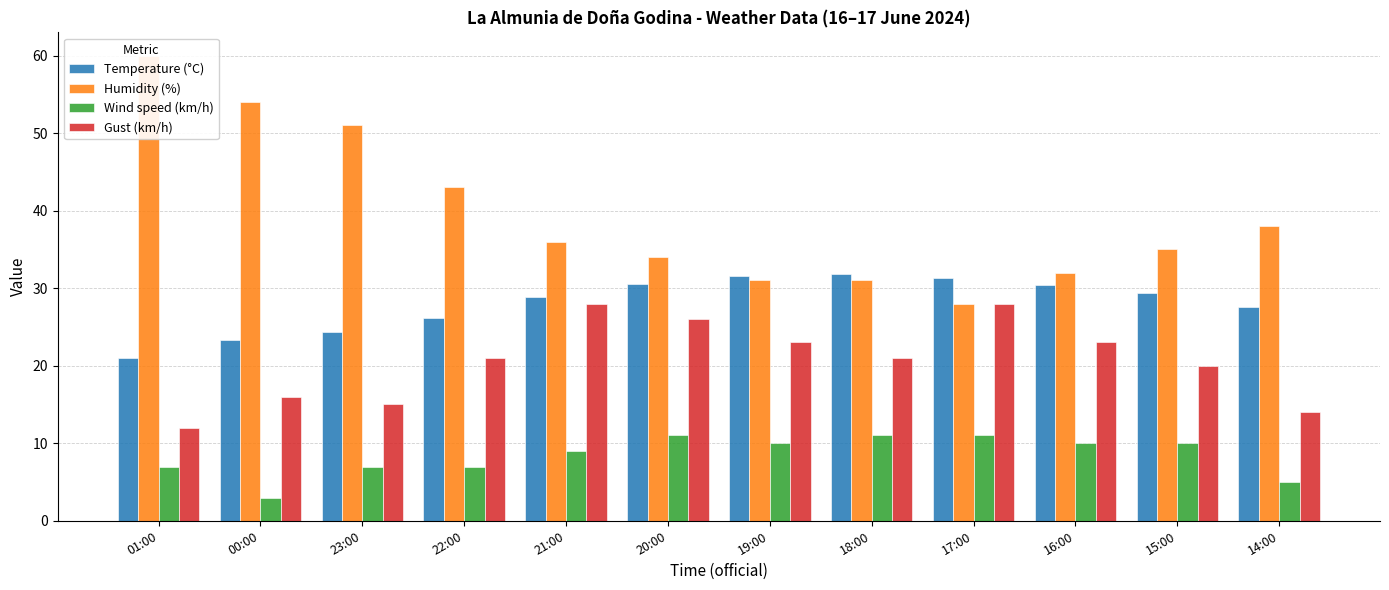

Count the number of data series in this chart.

4